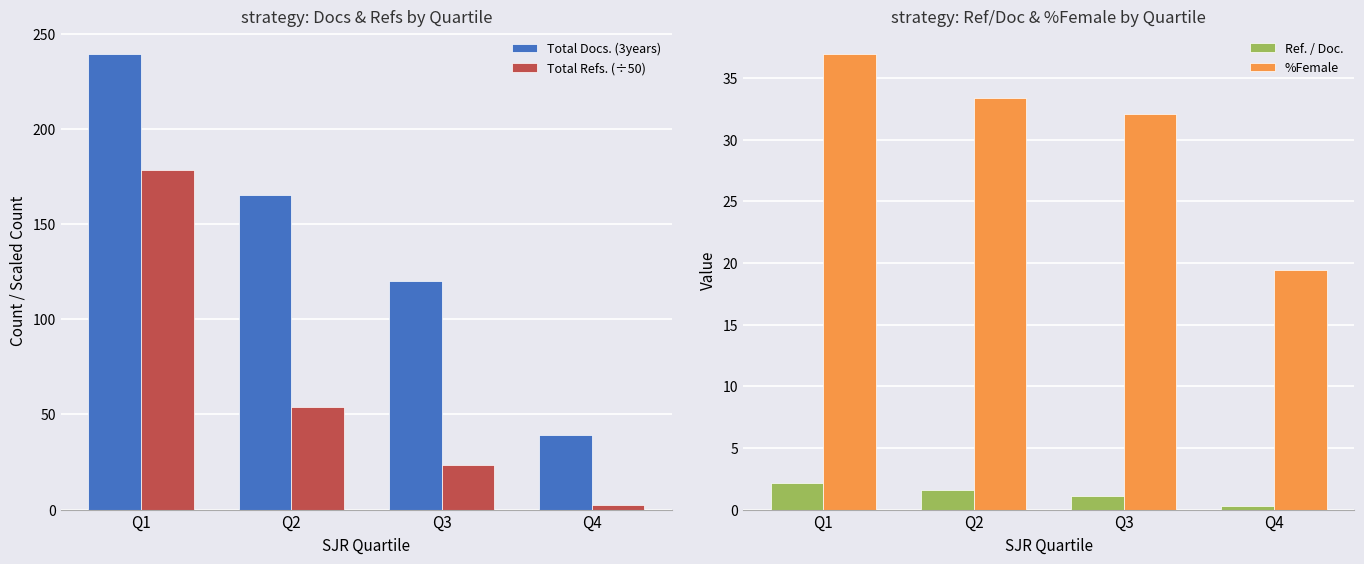

What is the approximate value of Ref. / Doc. at Q1?

2.2